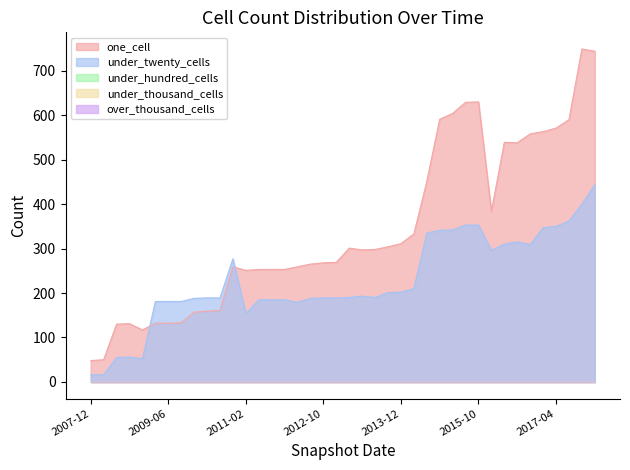

How many data points in under_twenty_cells are less than 190?

19